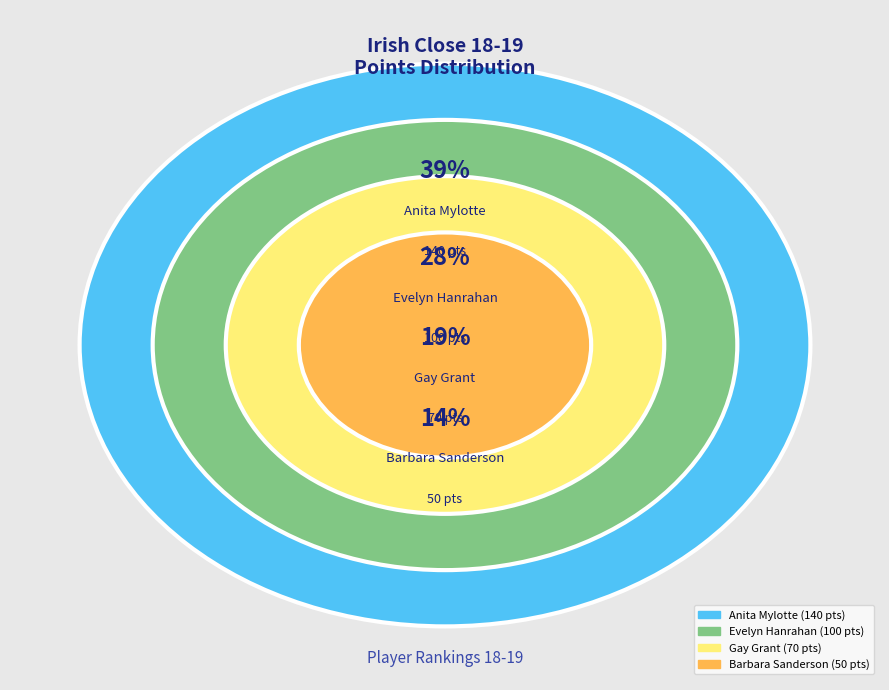

To the nearest percent, what is the combined percentage of Gay Grant and Evelyn Hanrahan?

47%